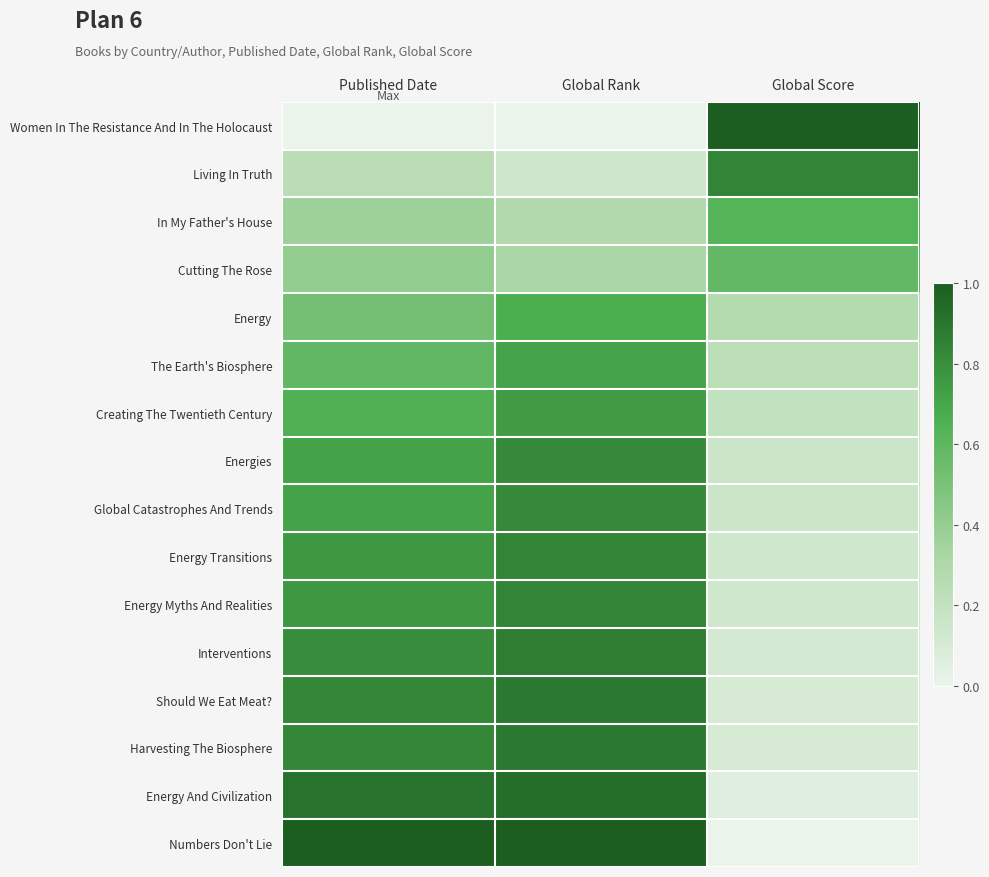

Reading left to right, transcribe all the data shown in this chart.

Women In The Resistance And In The Holocaust: Published Date=0.0	Global Rank=0.0	Global Score=1.0
Living In Truth: Published Date=0.2	Global Rank=0.1	Global Score=0.8
In My Father's House: Published Date=0.4	Global Rank=0.3	Global Score=0.6
Cutting The Rose: Published Date=0.4	Global Rank=0.3	Global Score=0.6
Energy: Published Date=0.5	Global Rank=0.7	Global Score=0.3
The Earth's Biosphere: Published Date=0.6	Global Rank=0.7	Global Score=0.2
Creating The Twentieth Century: Published Date=0.7	Global Rank=0.7	Global Score=0.2
Energies: Published Date=0.7	Global Rank=0.8	Global Score=0.2
Global Catastrophes And Trends: Published Date=0.7	Global Rank=0.8	Global Score=0.2
Energy Transitions: Published Date=0.8	Global Rank=0.8	Global Score=0.1
Energy Myths And Realities: Published Date=0.8	Global Rank=0.8	Global Score=0.1
Interventions: Published Date=0.8	Global Rank=0.9	Global Score=0.1
Should We Eat Meat?: Published Date=0.8	Global Rank=0.9	Global Score=0.1
Harvesting The Biosphere: Published Date=0.8	Global Rank=0.9	Global Score=0.1
Energy And Civilization: Published Date=0.9	Global Rank=0.9	Global Score=0.1
Numbers Don't Lie: Published Date=1.0	Global Rank=1.0	Global Score=0.0